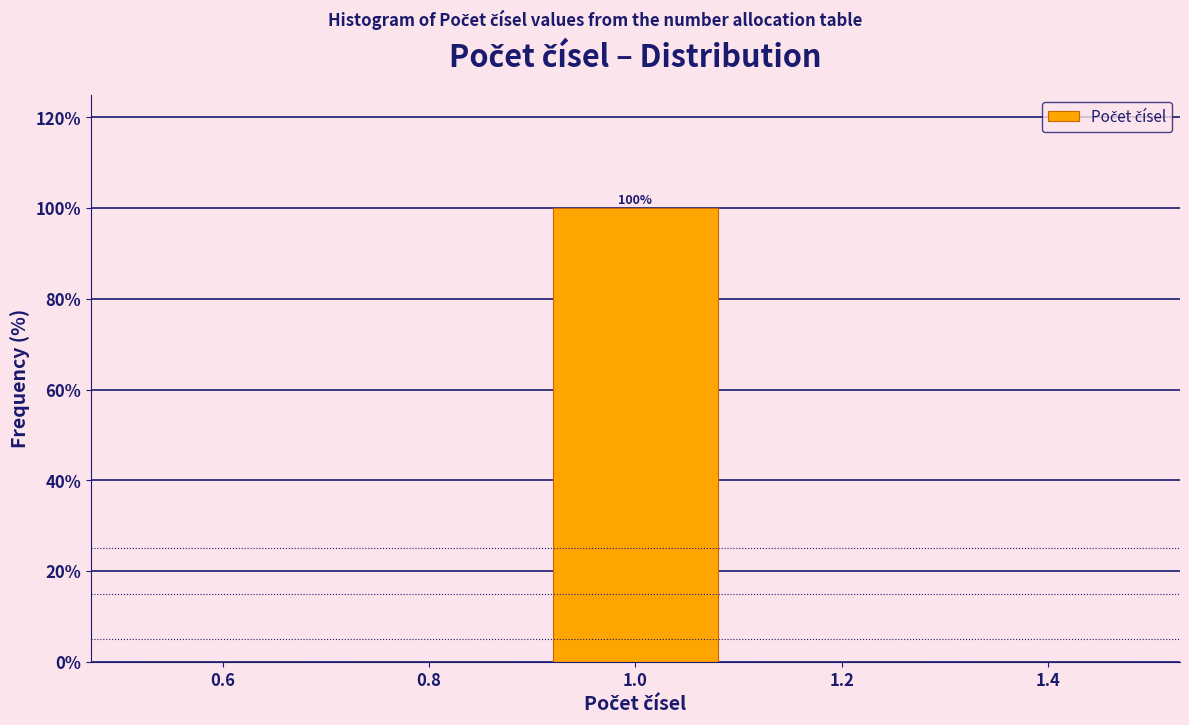

Which range on the x-axis has the tallest bar?

0.9 to 1.1